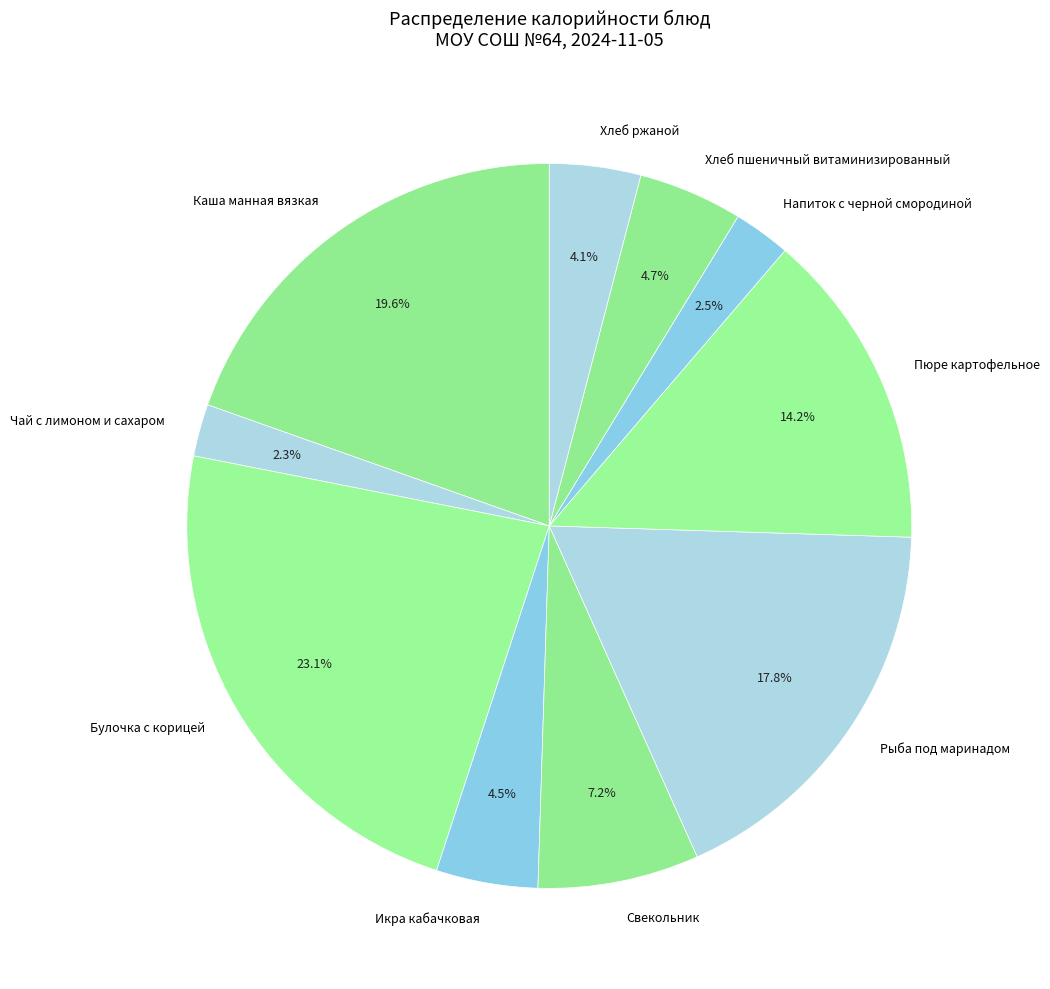

True or false: Рыба под маринадом accounts for 25% of the total.

False